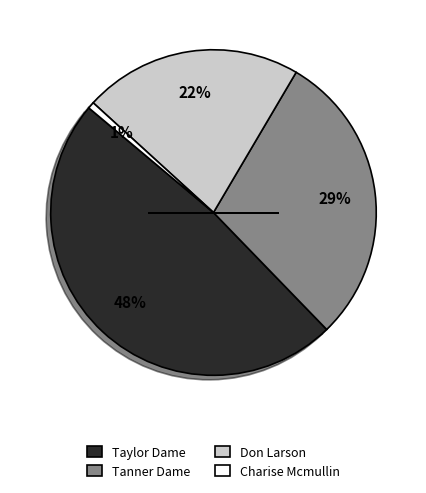

To the nearest percent, what is the difference between the Taylor Dame and Tanner Dame slice percentages?

19%